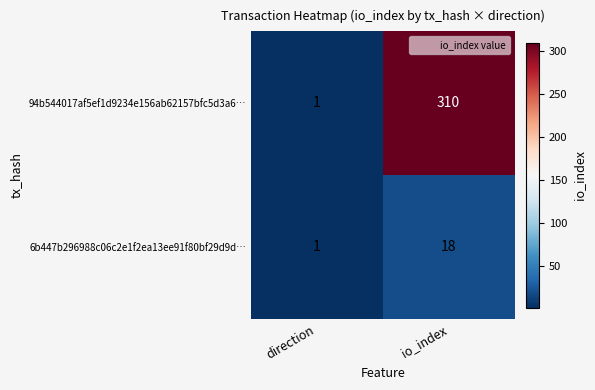

Count the number of data series in this chart.

2